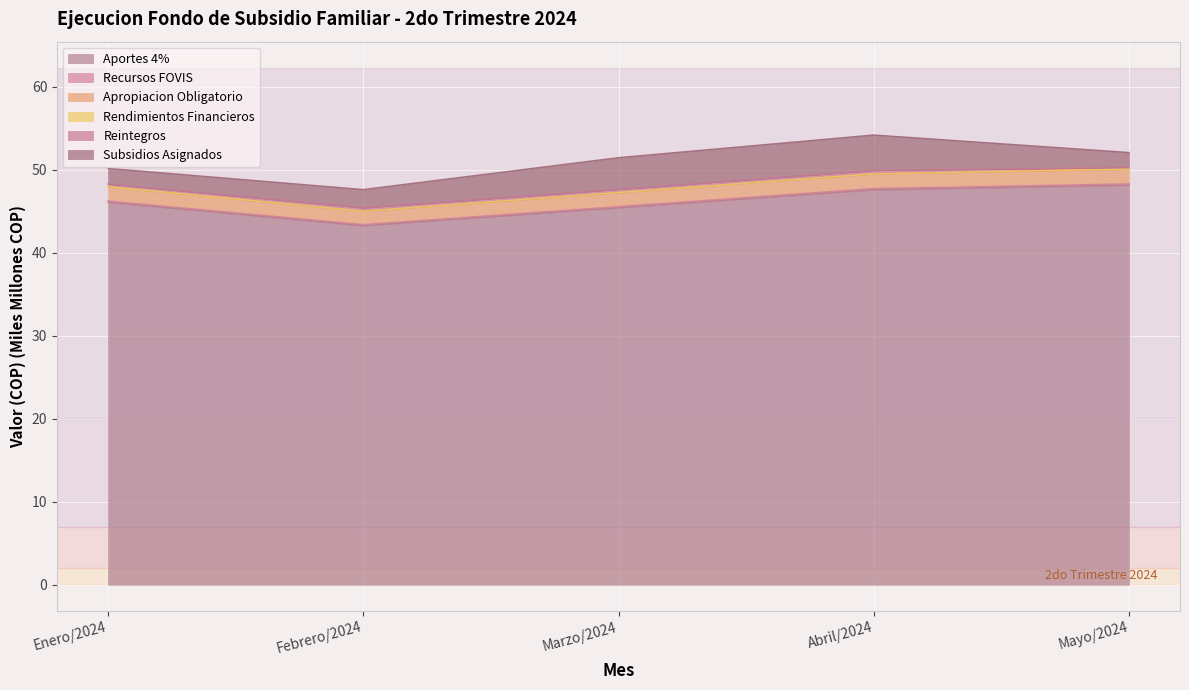

Is the value of Apropiacion Obligatorio at Abril/2024 greater than the value of Aportes 4% at Abril/2024?

Yes